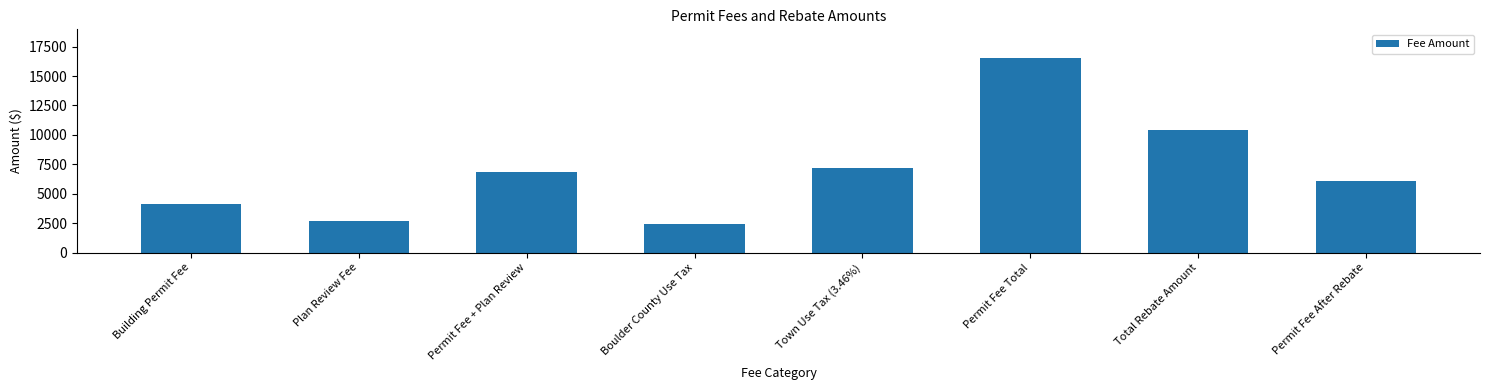

Rank the categories by value from lowest to highest.

Boulder County Use Tax, Plan Review Fee, Building Permit Fee, Permit Fee After Rebate, Permit Fee + Plan Review, Town Use Tax (3.46%), Total Rebate Amount, Permit Fee Total